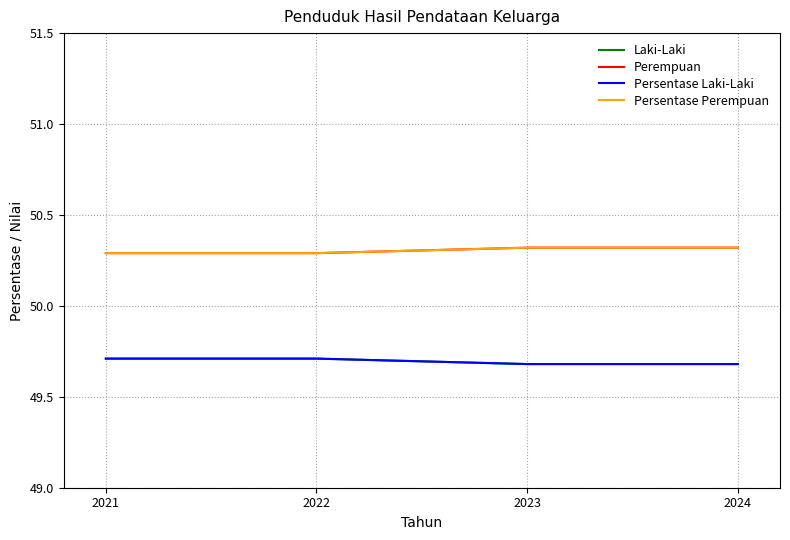

Is this an area chart (filled region under the line)?

No